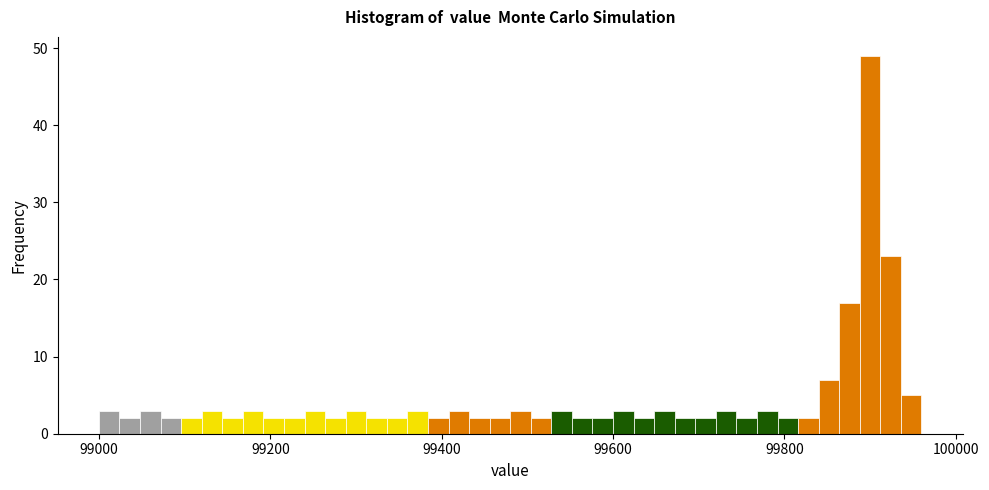

Around what value on the x-axis is the tallest bar? Give the approximate position of its centre, as read against the axis.

99900